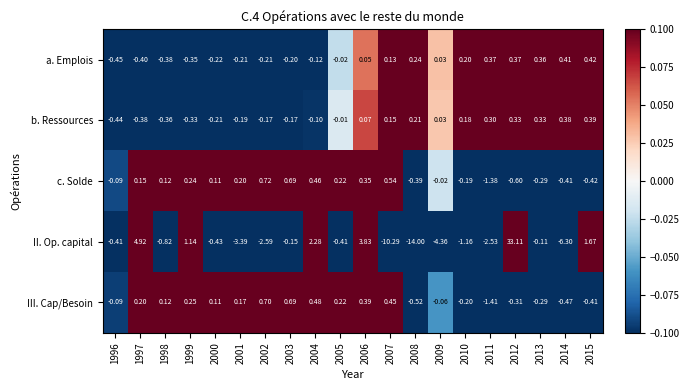

How many data points does each series have?

20